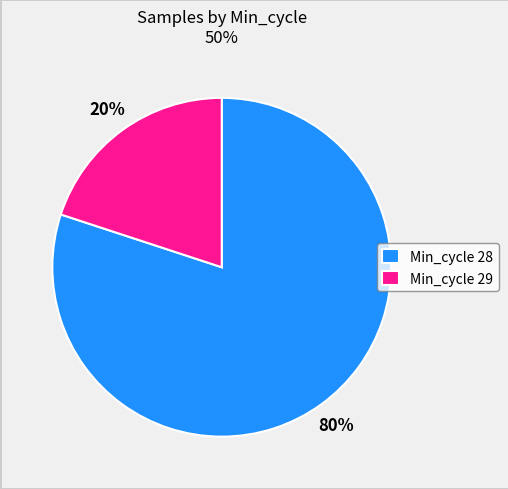

Which category has the smallest portion of the pie?

Min_cycle 29